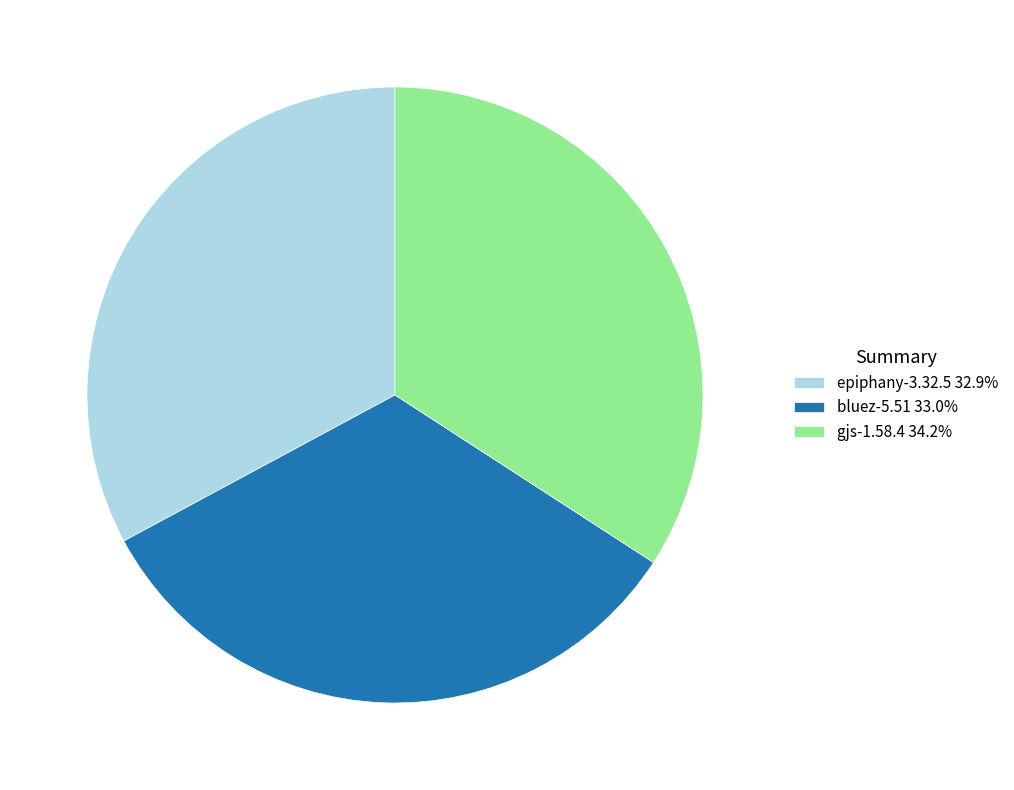

Between bluez-5.51 and gjs-1.58.4, which is larger?

gjs-1.58.4